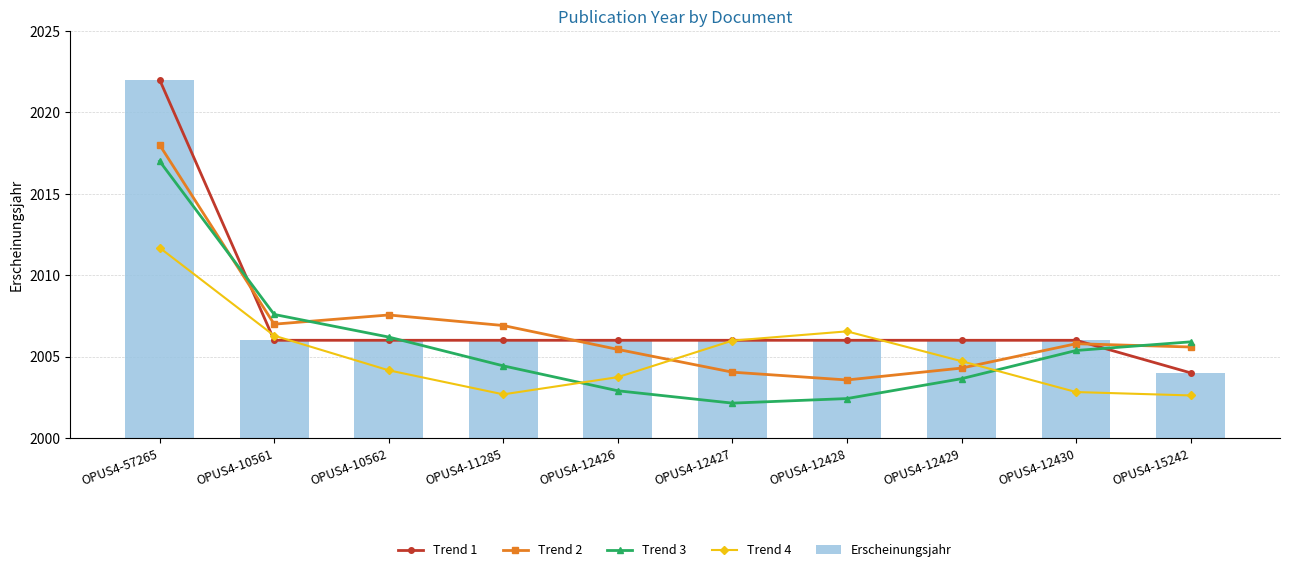

Between OPUS4-12430 and OPUS4-10561, which is larger?

OPUS4-12430